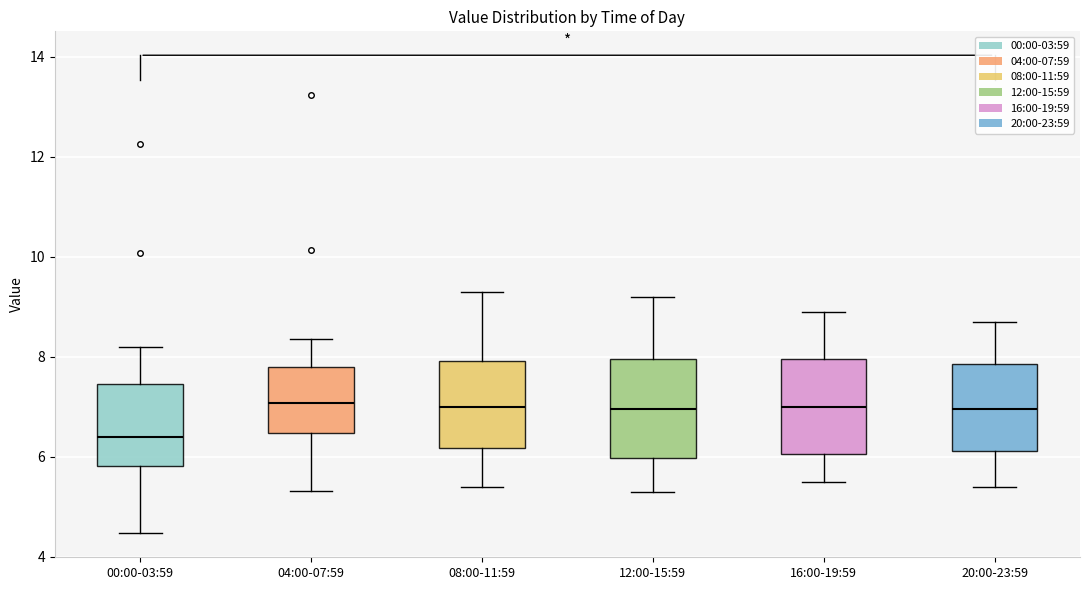

Reading left to right, read every box against the y-axis: the position of its median line, the range the box covers, and the ends of its whiskers. The values are not printed on the chart, so give them approximately, as read against the axis.

00:00-03:59: median 6.4, box 5.8 to 7.4, whiskers 4.4 to 8.2
04:00-07:59: median 7.0, box 6.4 to 7.8, whiskers 5.4 to 8.4
08:00-11:59: median 7.0, box 6.2 to 8.0, whiskers 5.4 to 9.4
12:00-15:59: median 7.0, box 6.0 to 8.0, whiskers 5.4 to 9.2
16:00-19:59: median 7.0, box 6.0 to 8.0, whiskers 5.6 to 9.0
20:00-23:59: median 7.0, box 6.2 to 7.8, whiskers 5.4 to 8.8